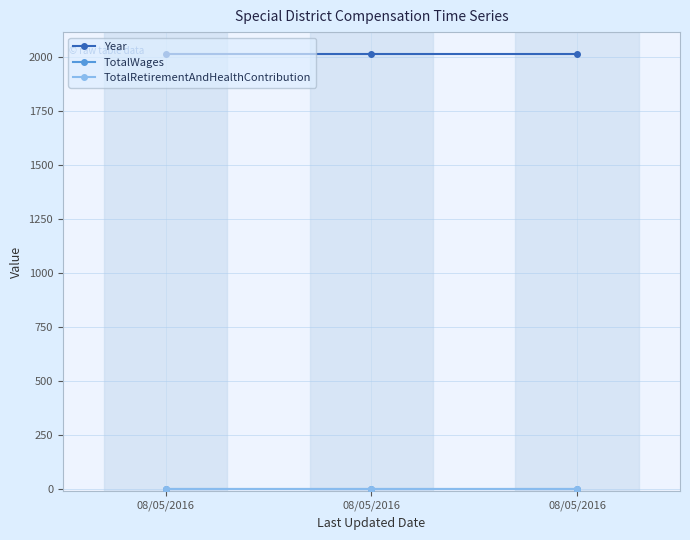

Is the value of Year at 08/05/2016 greater than the value of TotalRetirementAndHealthContribution at 08/05/2016?

Yes